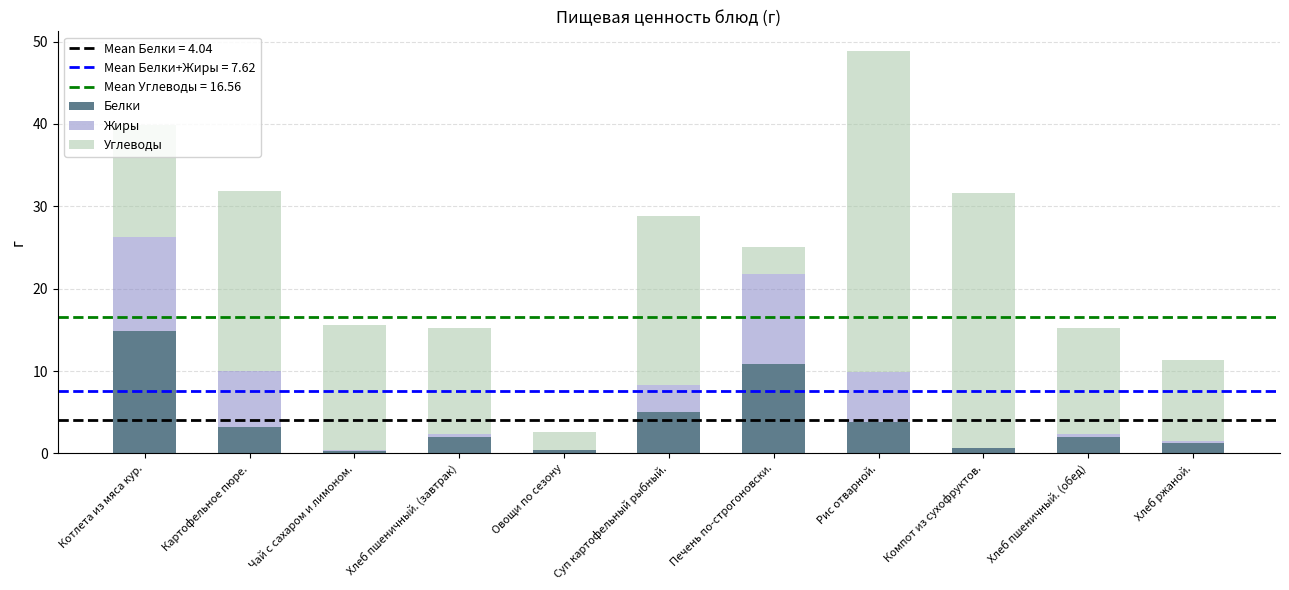

The value of Белки at Картофельное пюре. is 3.2. True or false?

True